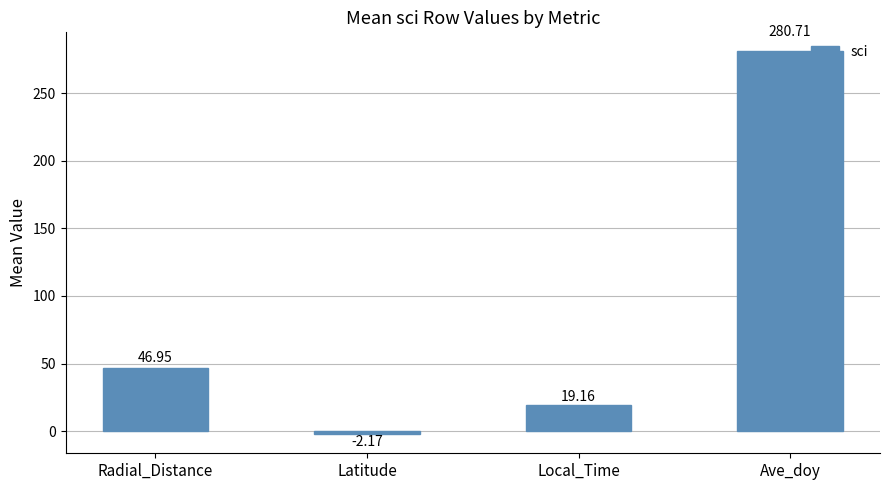

Where is the data nearest to the value 139?

Radial_Distance